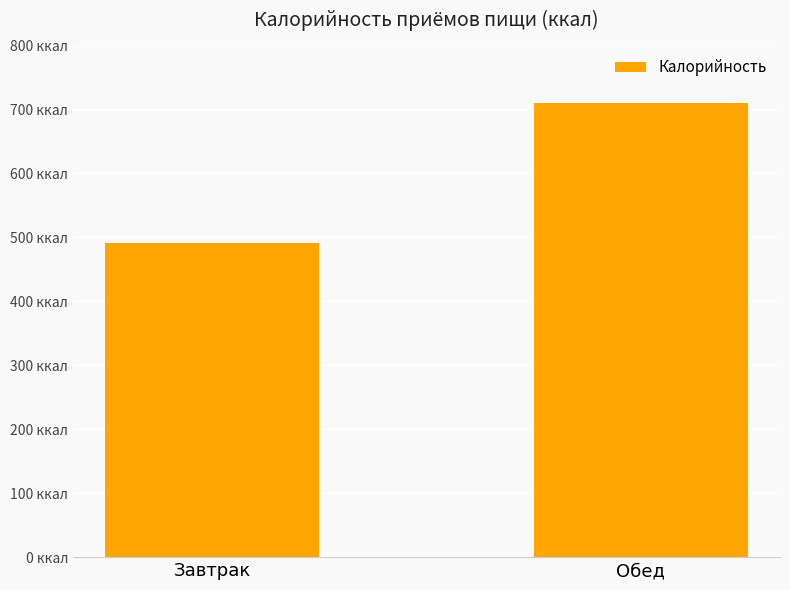

What is the label of the 2nd bar from the right?

Завтрак